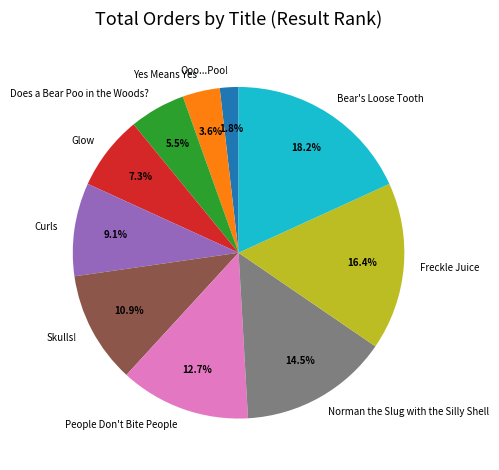

What is the smallest slice in the pie chart?

Ooo...Poo!